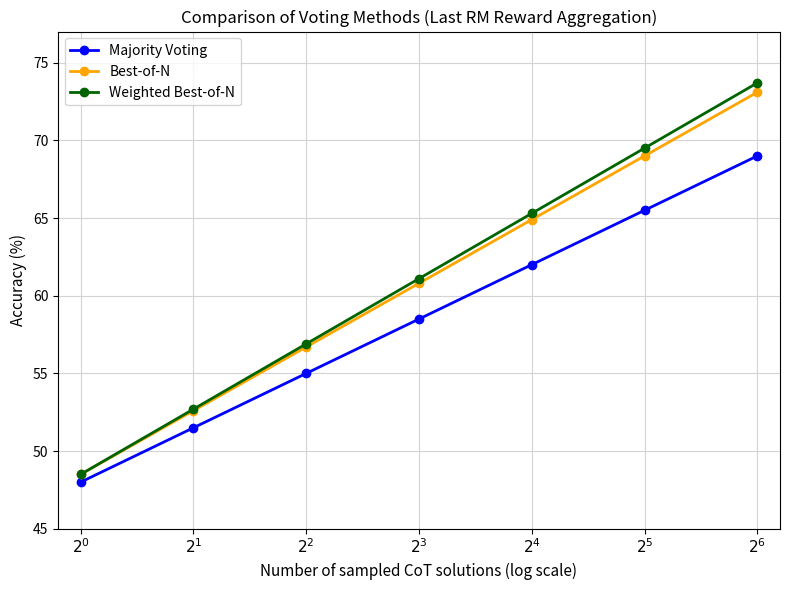

Does the chart have visible grid lines?

Yes